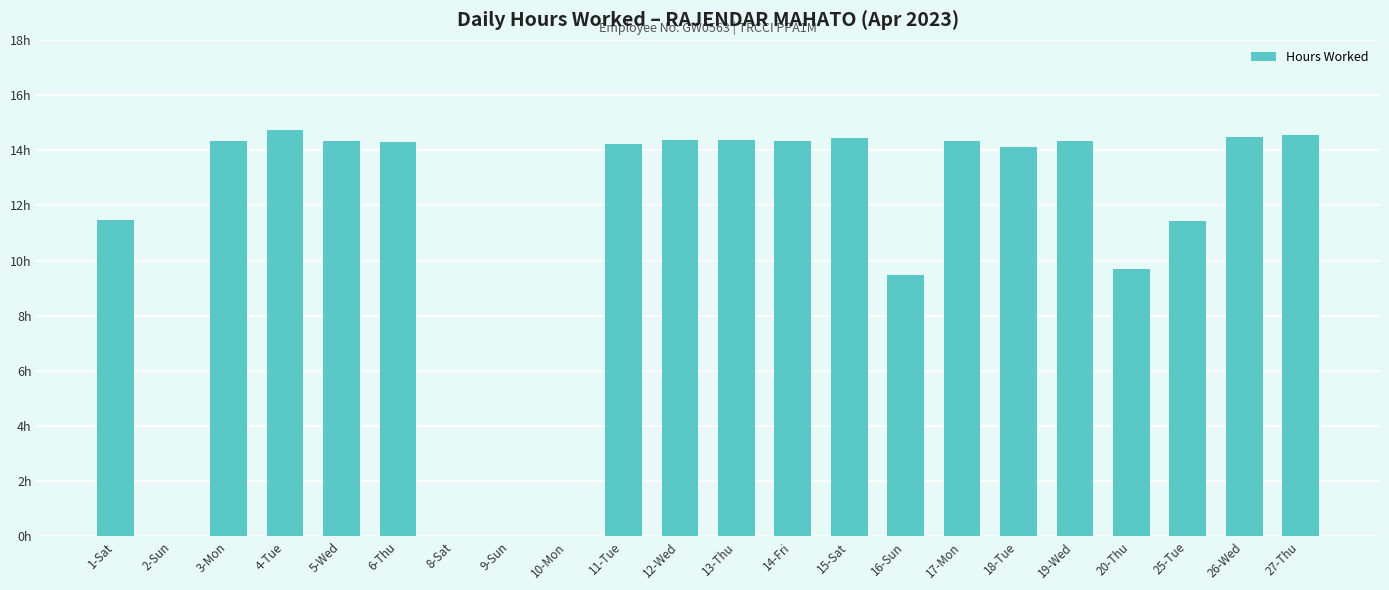

What is the label of the 8th bar from the right?

16-Sun